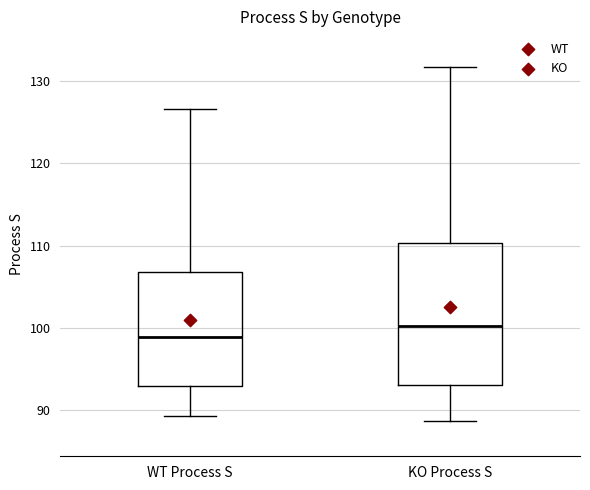

Which box is the tallest, from its lower edge to its upper edge?

KO Process S